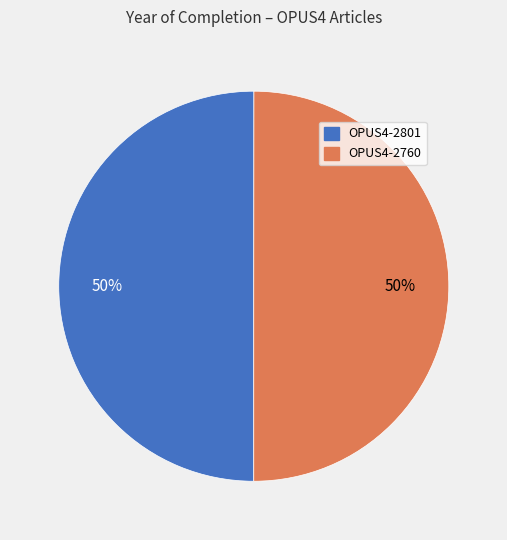

What percentage is the OPUS4-2760 slice, to the nearest percent?

50%